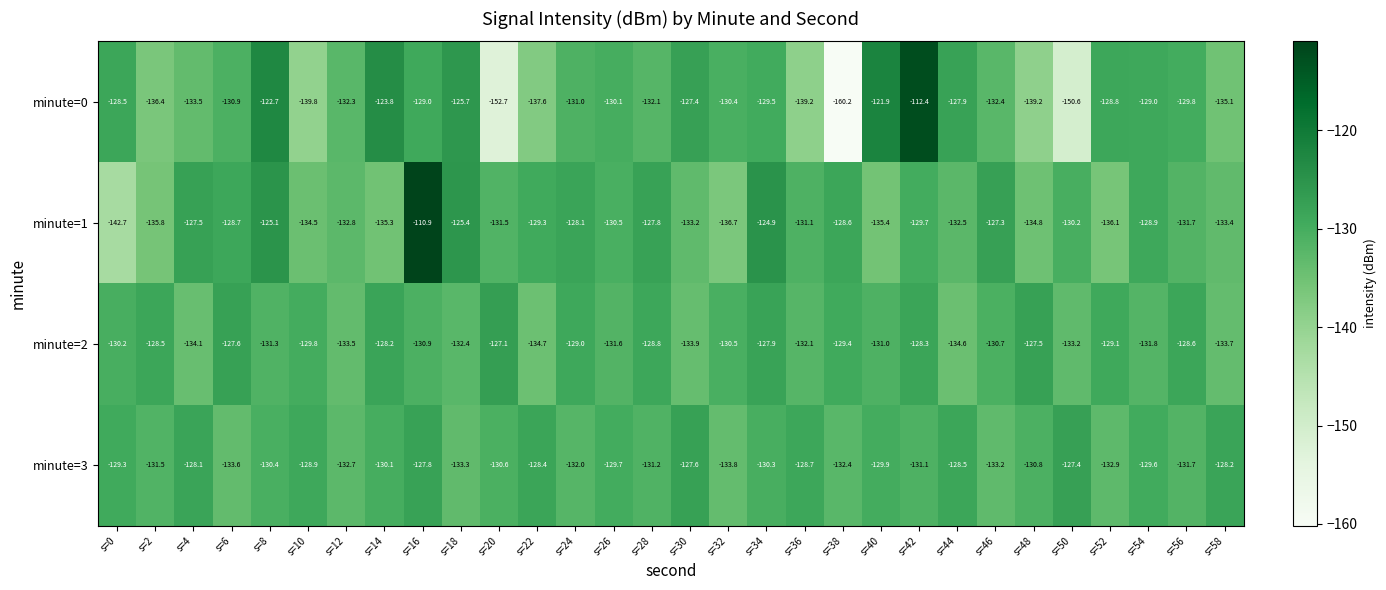

Is it true that minute=2 equals -40.2 at s=26?

False